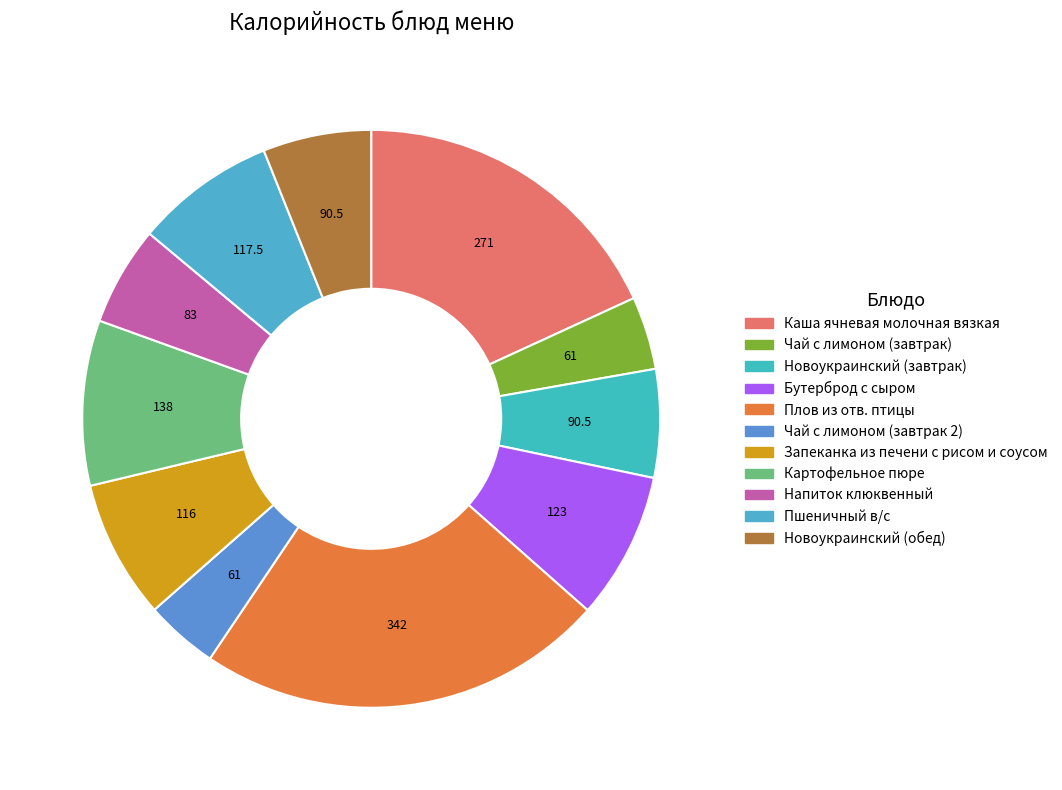

How many segments does this pie chart have?

11